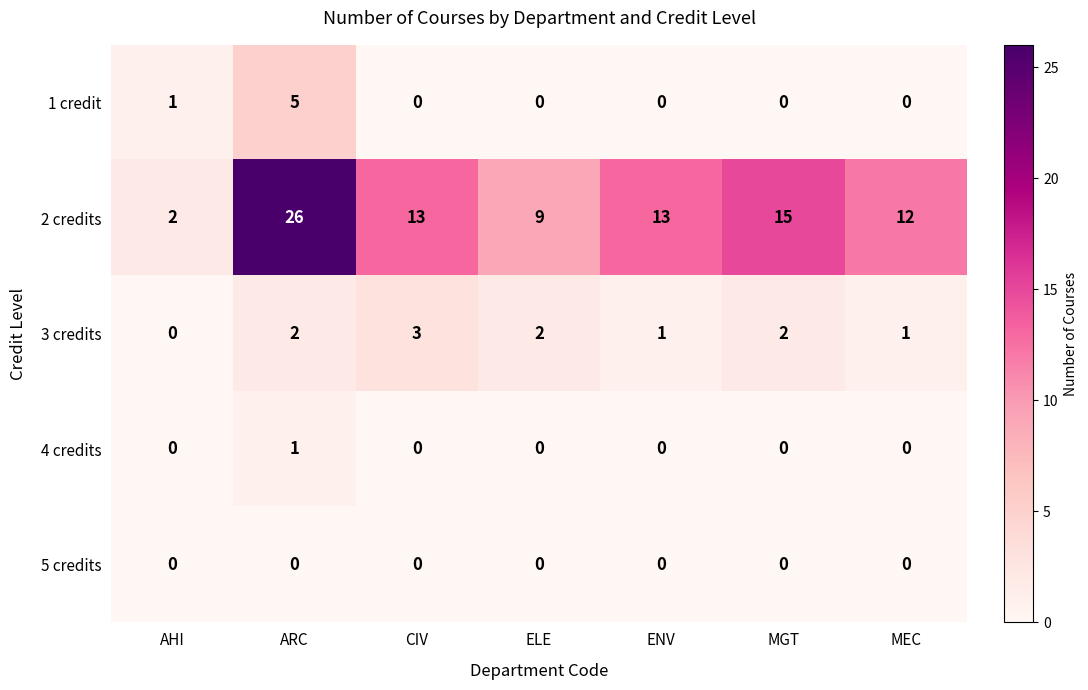

The value of 3 credits at ENV is 1. True or false?

True